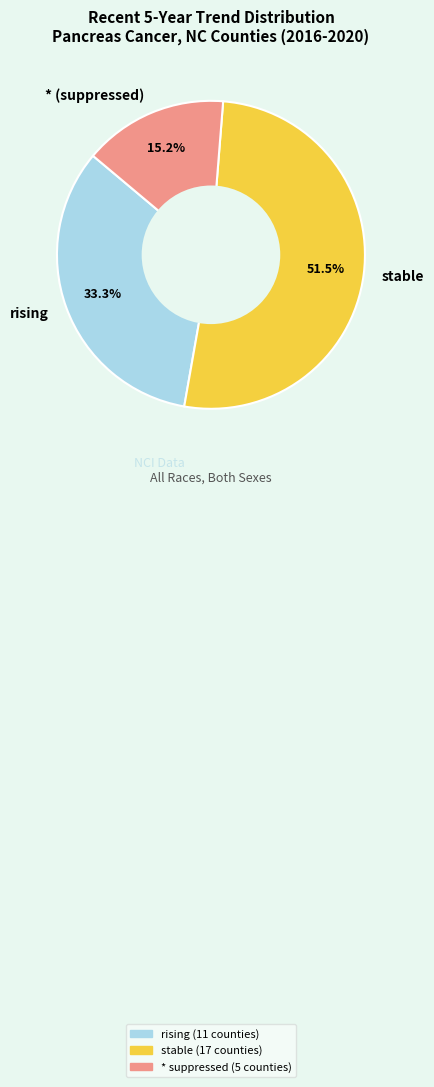

Which has a higher value, stable or *?

stable